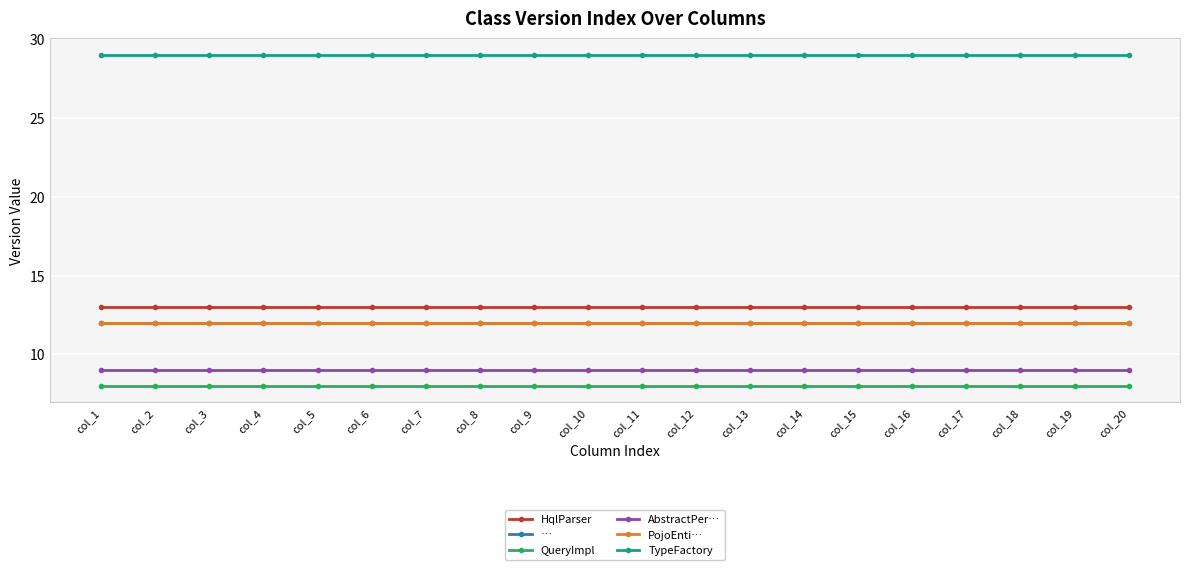

What is the difference between the highest and lowest values at col_8?

21